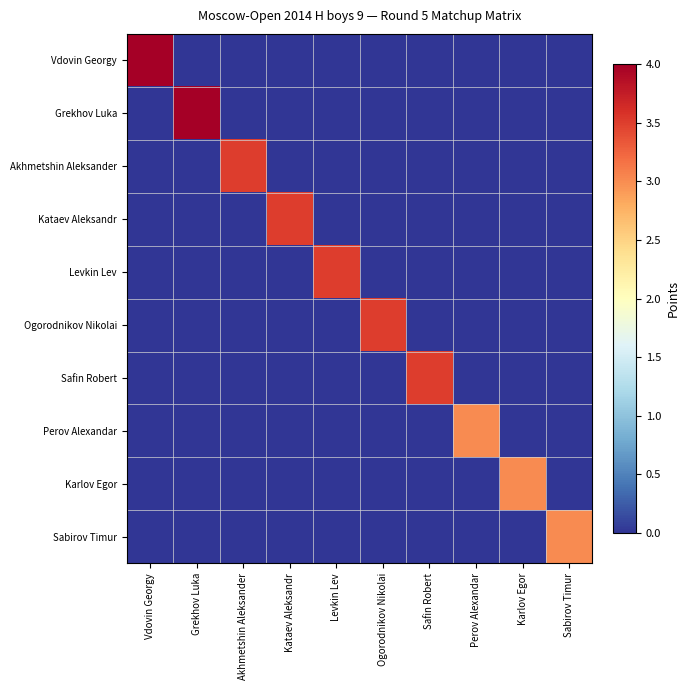

Which series has the largest range (max minus min)?

Vdovin Georgy